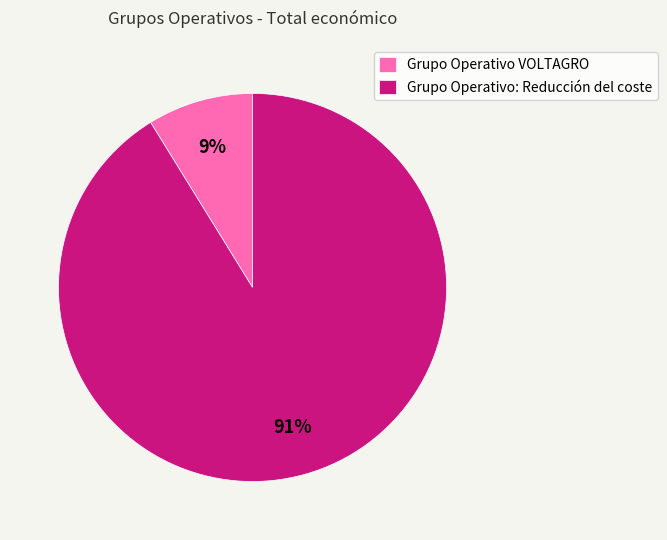

True or false: Grupo Operativo VOLTAGRO accounts for 3% of the total.

False